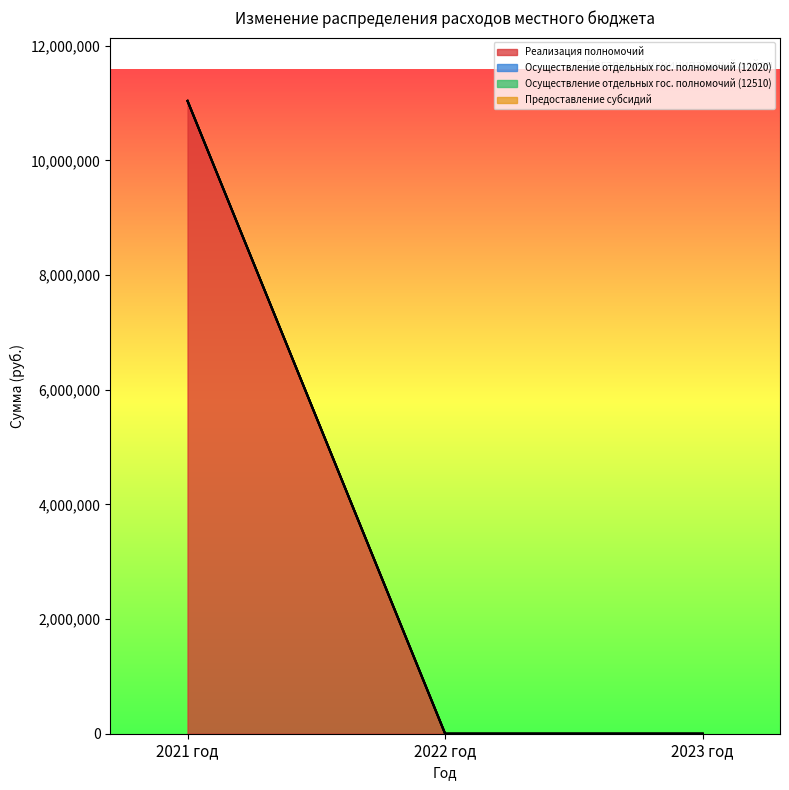

Reading right to left, transcribe all the data shown in this chart.

Реализация полномочий: 2023 год=0.0	2022 год=0.0	2021 год=11036174.6
Осуществление отдельных гос. полномочий (12020): 2023 год=0.0	2022 год=0.0	2021 год=0.0
Осуществление отдельных гос. полномочий (12510): 2023 год=0.0	2022 год=0.0	2021 год=0.0
Предоставление субсидий: 2023 год=0.0	2022 год=0.0	2021 год=0.0